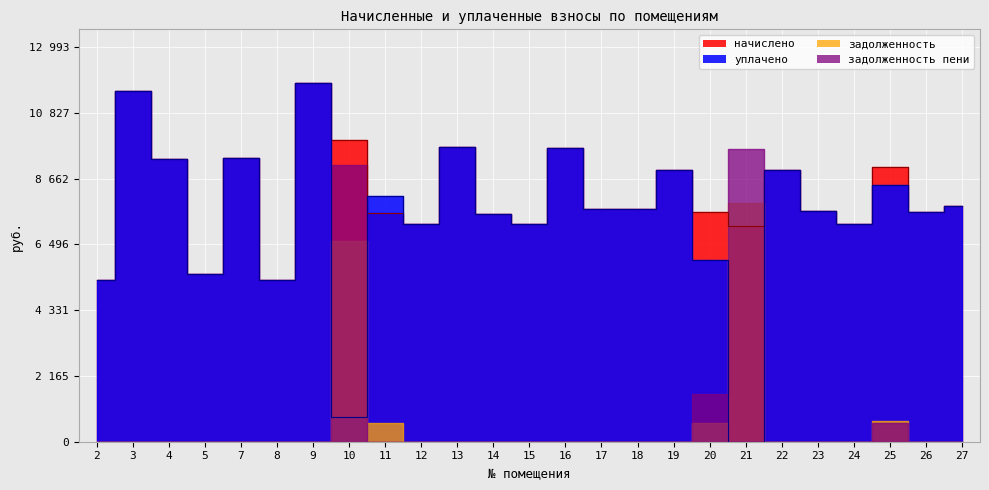

At which category is the sum across all series the highest?

9